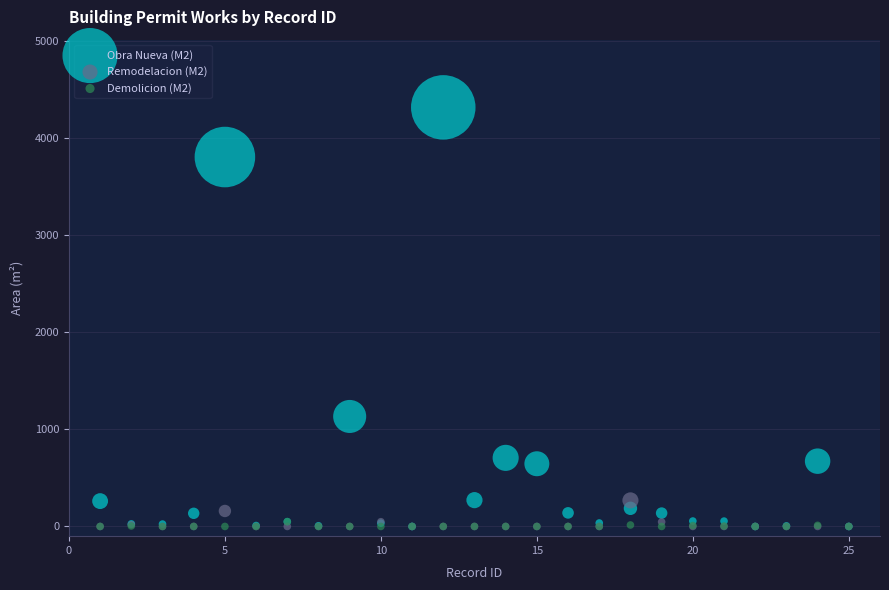

What are all the series names shown in the legend?

Obra Nueva (M2), Remodelacion (M2), Demolicion (M2)